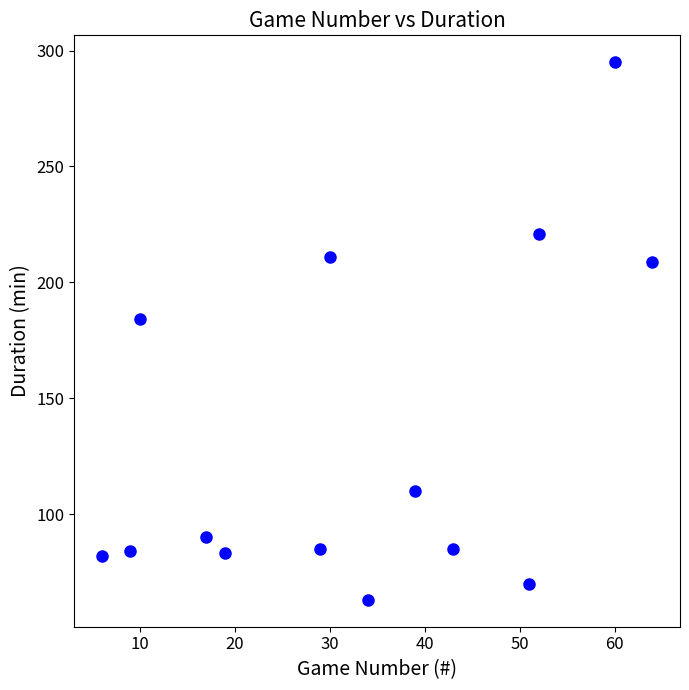

What Y value in the scatter plot is closest to 179?

184